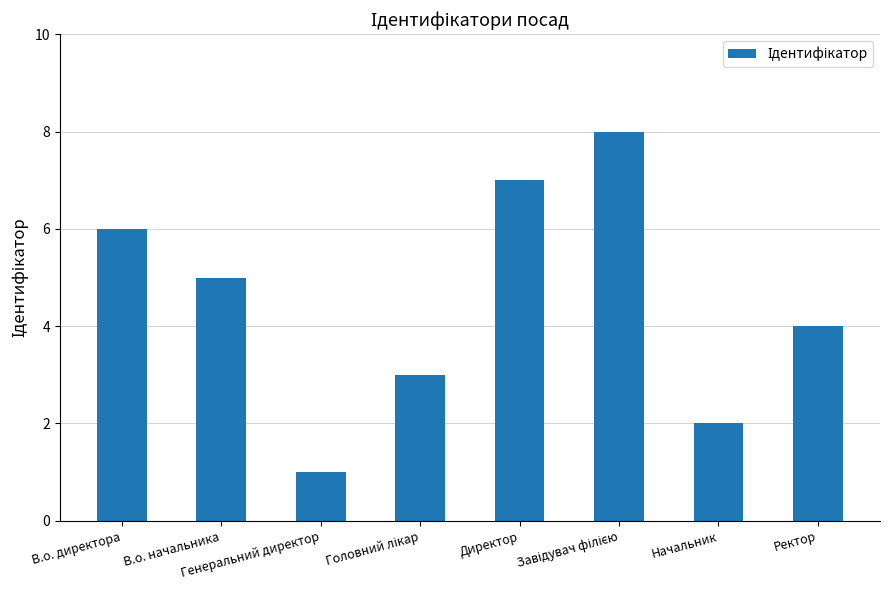

What is the difference between the maximum and minimum values?

7